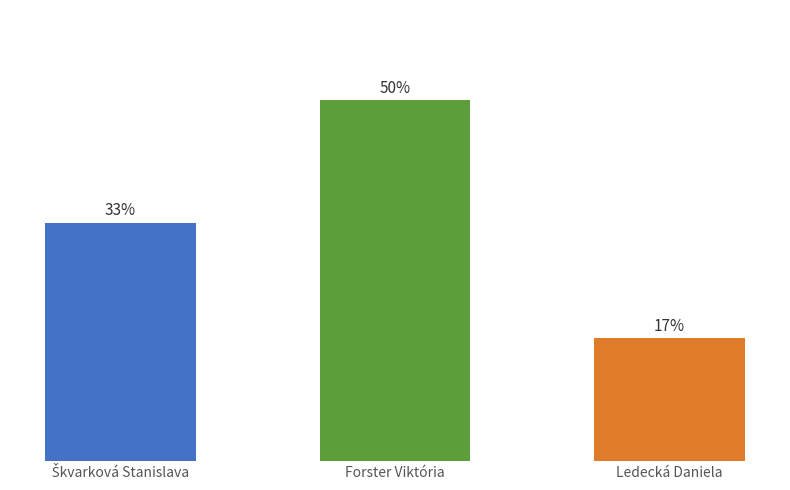

What is the label of the 1st bar from the right?

Ledecká Daniela